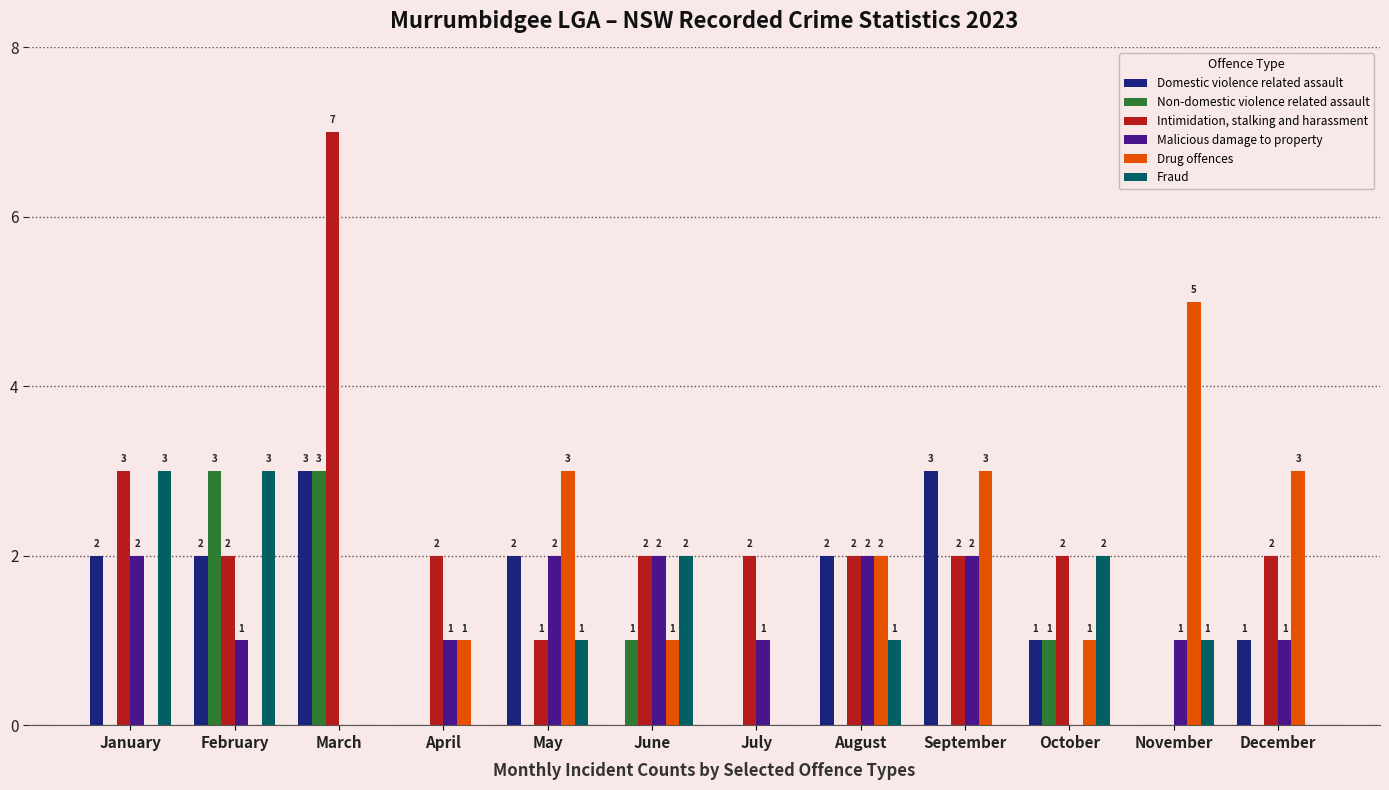

At which category does the chart reach its peak across all series?

March